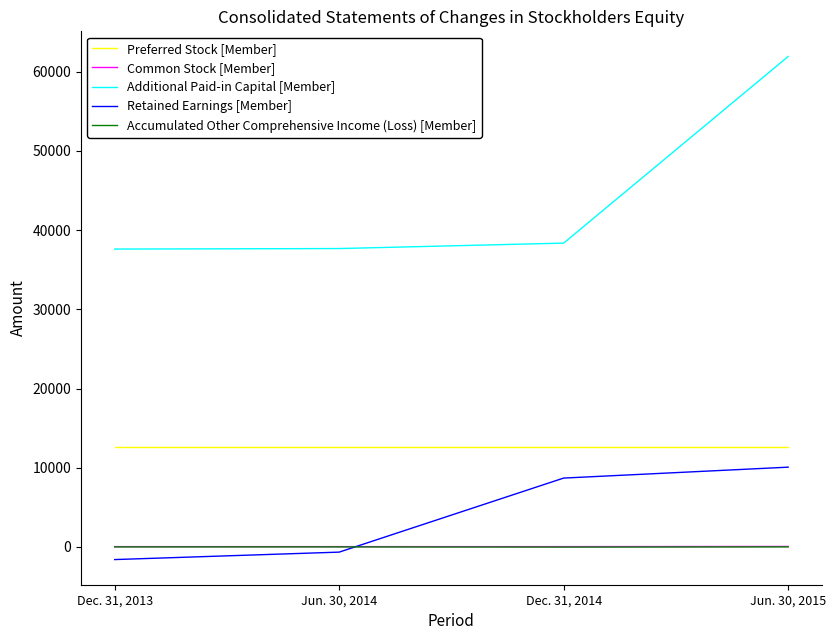

The Additional Paid-in Capital [Member] series shows 55169 at Dec. 31, 2013. True or false?

False